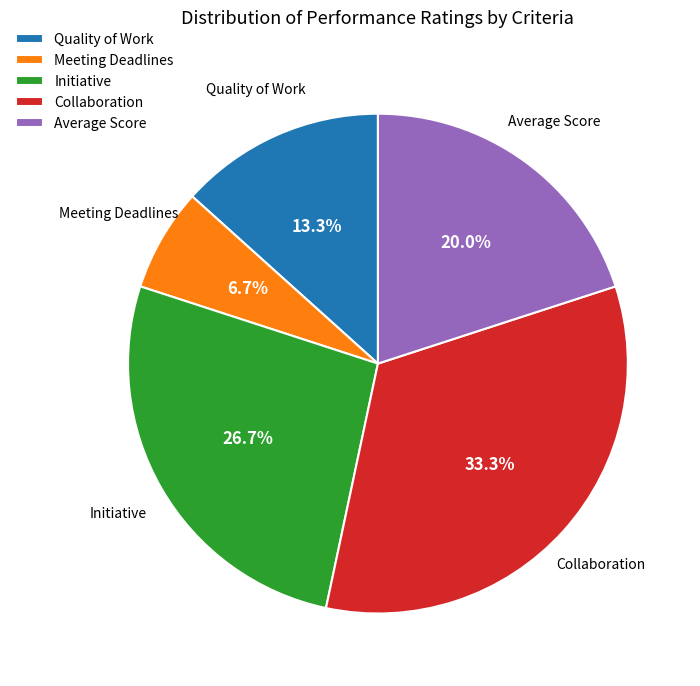

Which has a higher value, Meeting Deadlines or Initiative?

Initiative